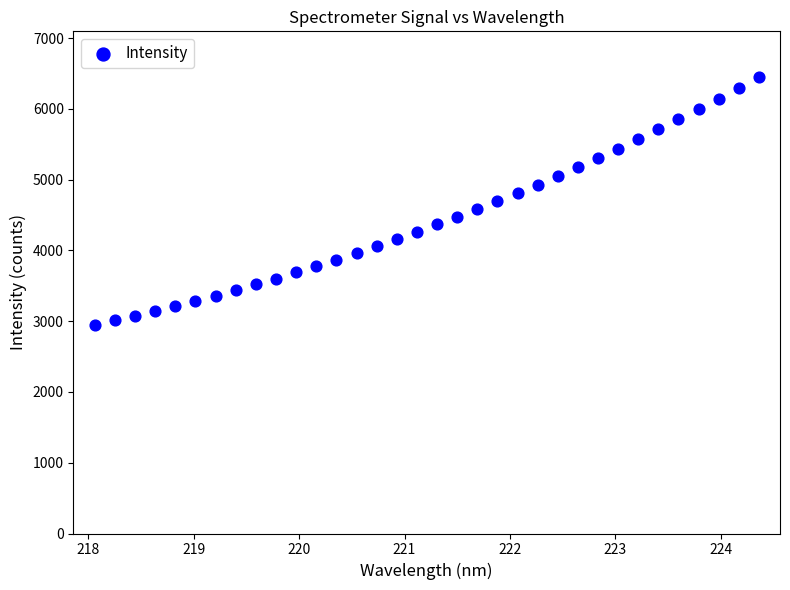

What is the range of X values (max minus min)?

6.3